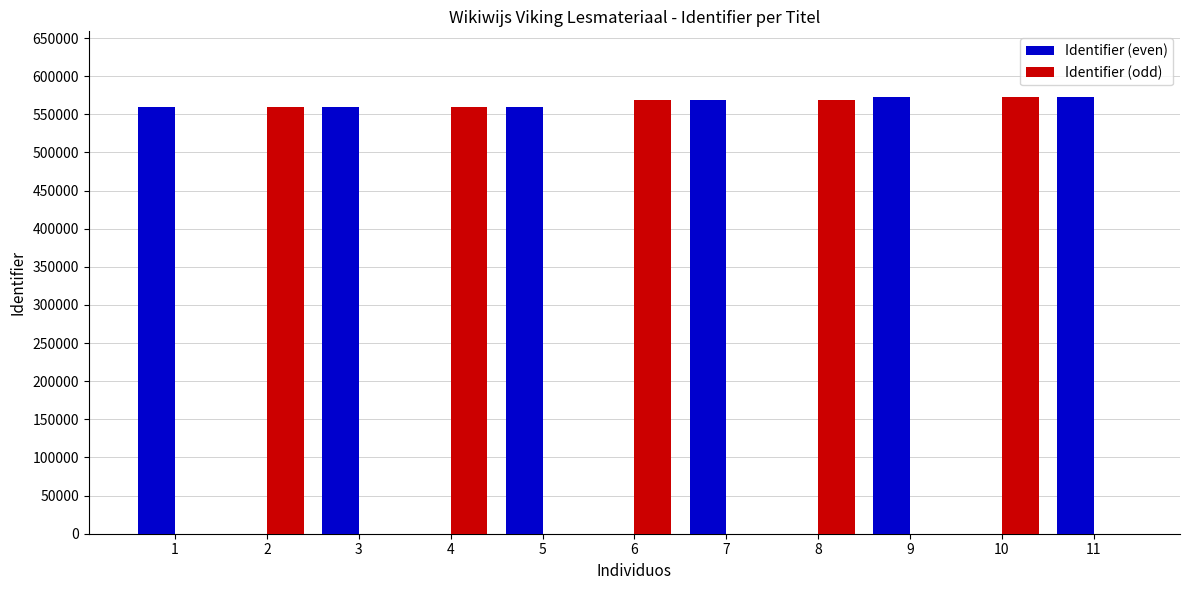

The Identifier (even) series shows 0 at 6. True or false?

True